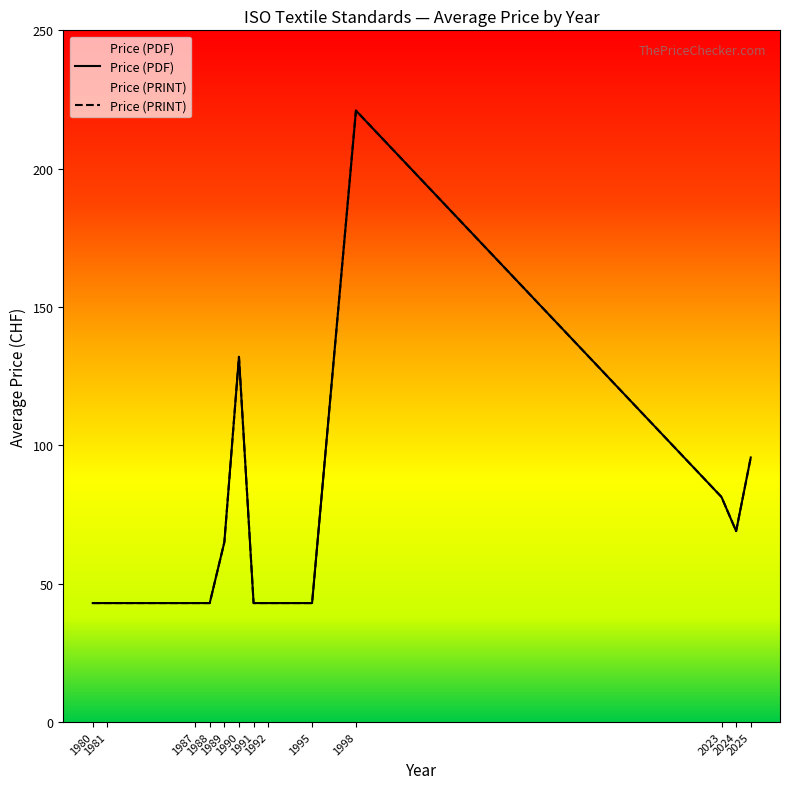

True or false: Price (PDF) and Price (PRINT) cross at least once.

False